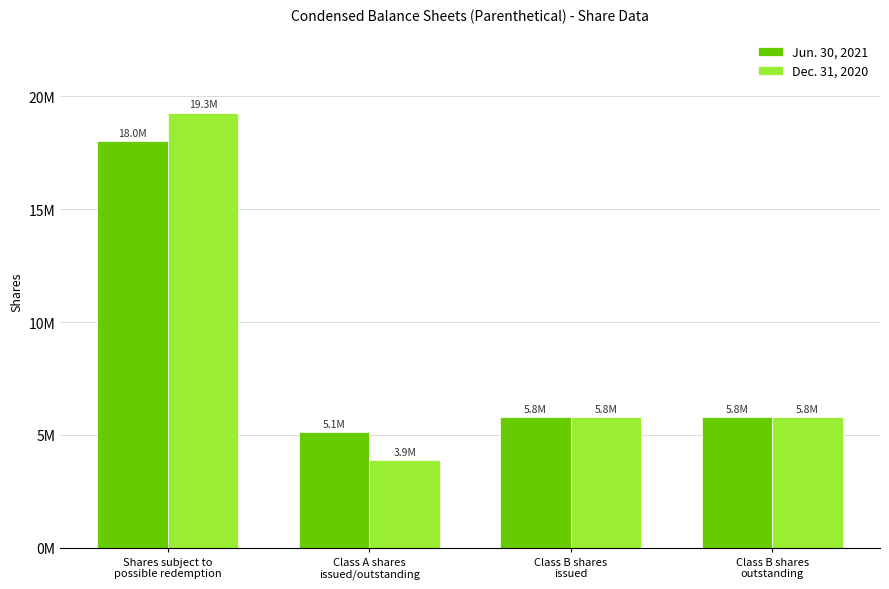

Rank the series by their maximum value, from lowest to highest.

Jun. 30, 2021, Dec. 31, 2020